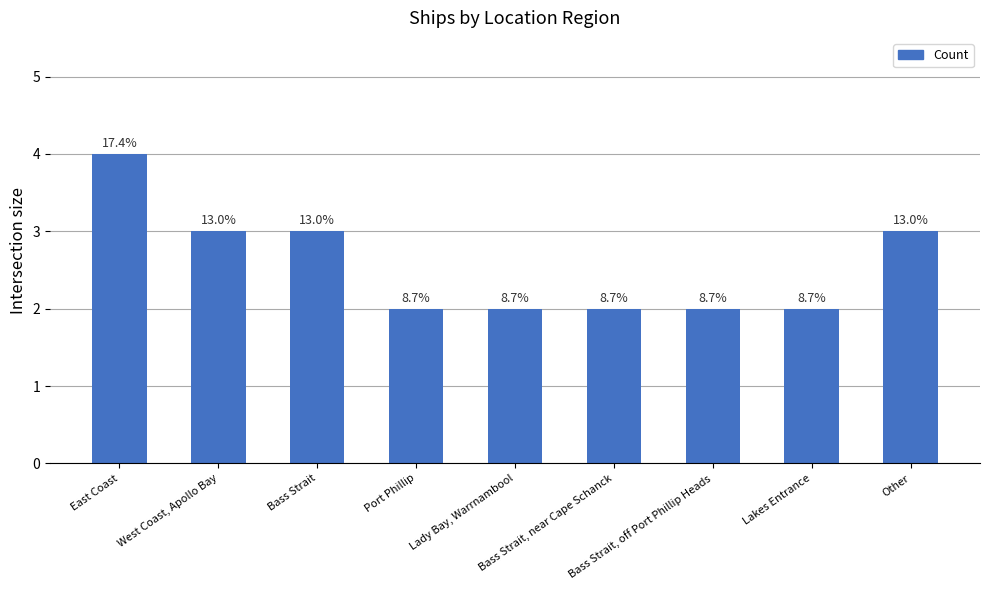

Read the value at West Coast, Apollo Bay.

3